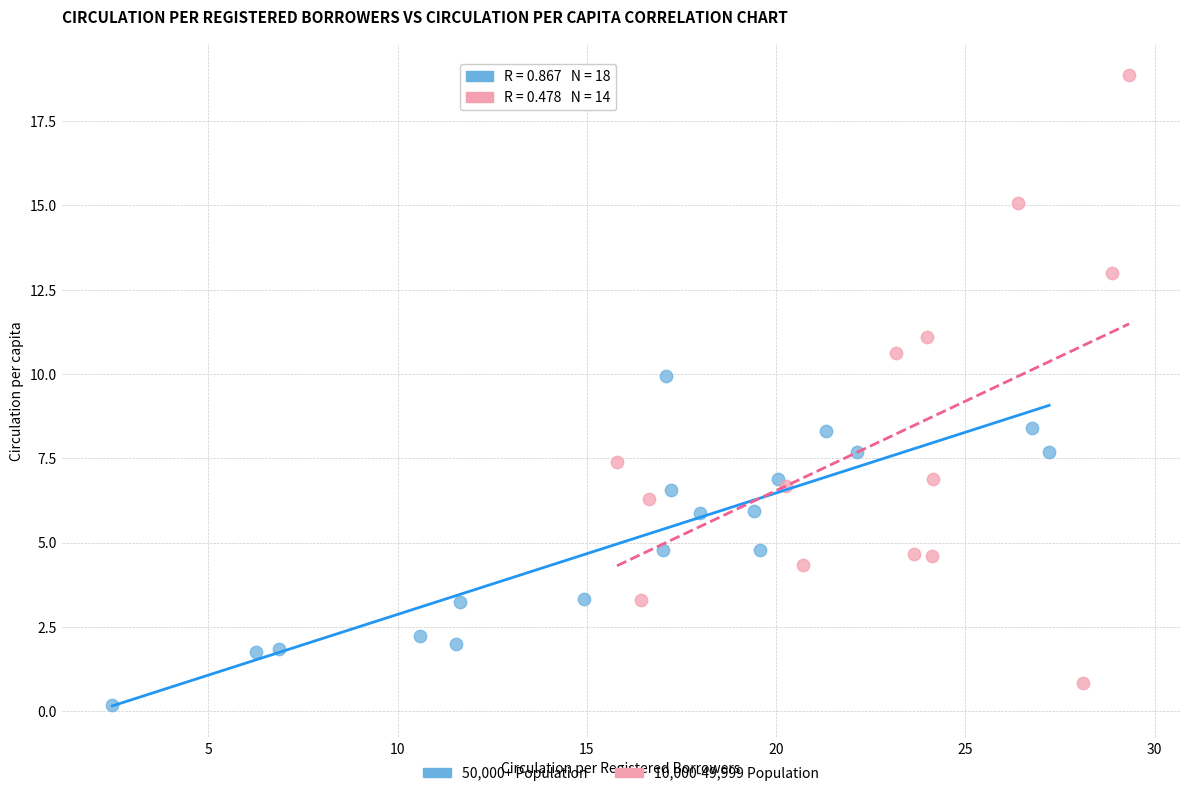

Which series reaches the minimum Y coordinate?

50,000+ Population